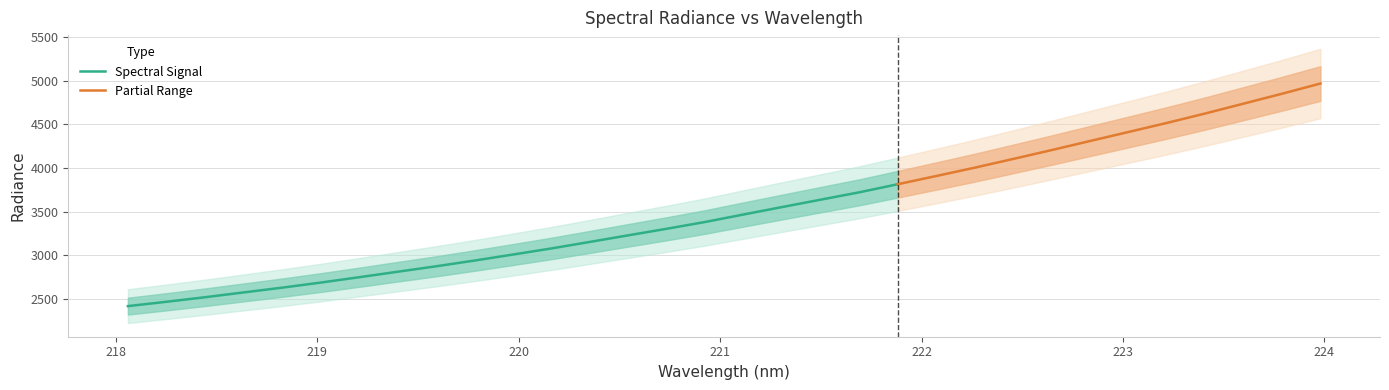

What is the average value?

3519.6